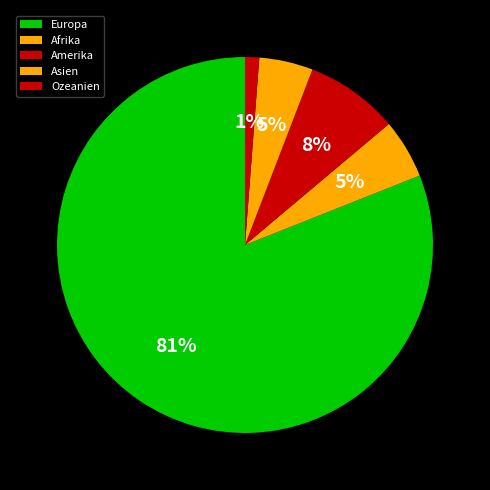

Do Asien and Afrika together represent more than half of the pie?

No